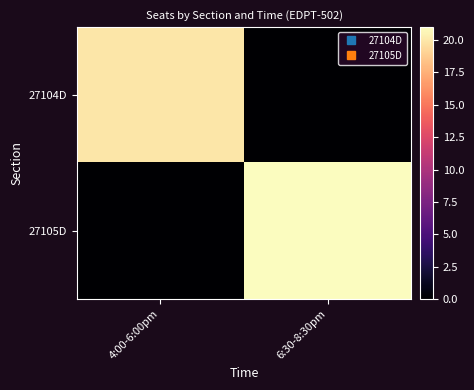

At how many categories does at least one series exceed 12?

2